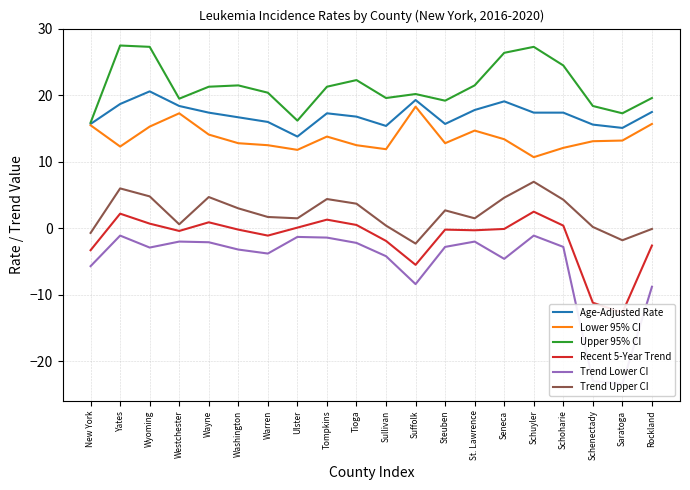

How many lines are shown in the chart?

6